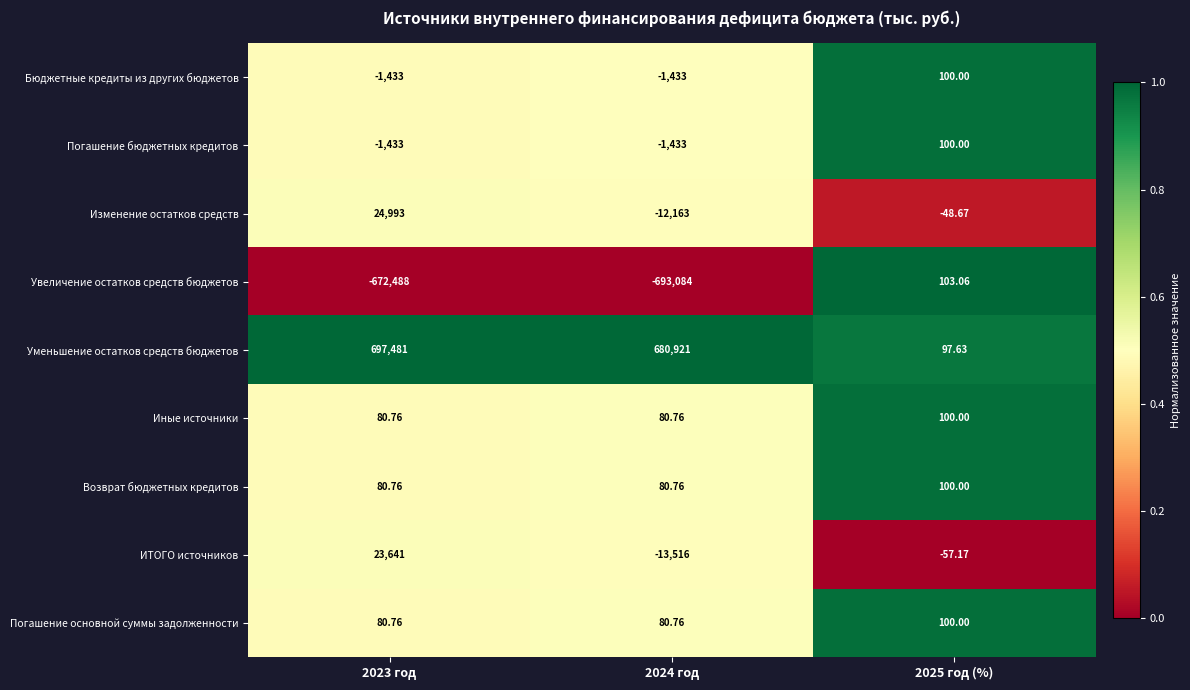

Which series has the widest spread of values?

Уменьшение остатков средств бюджетов